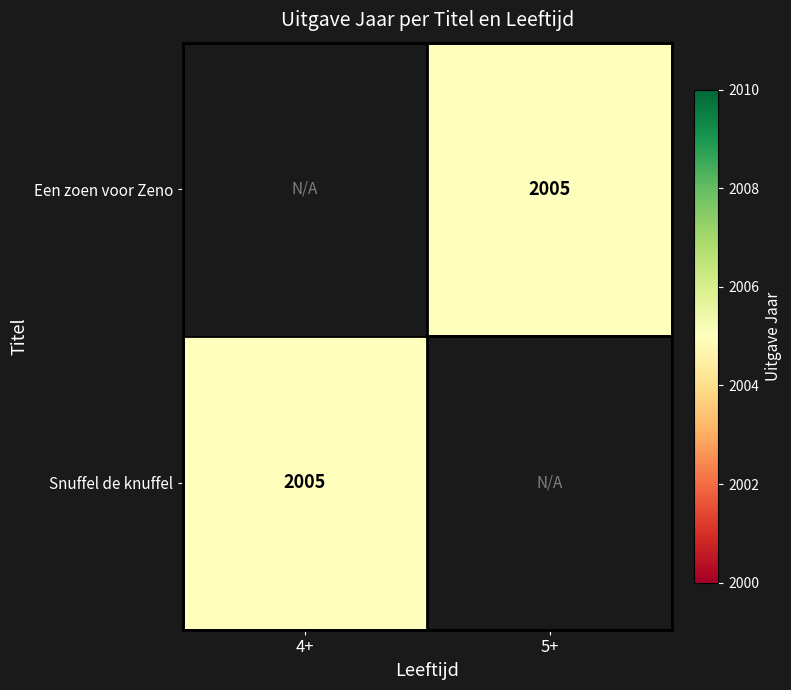

Rank the categories by Een zoen voor Zeno value from lowest to highest.

4+, 5+